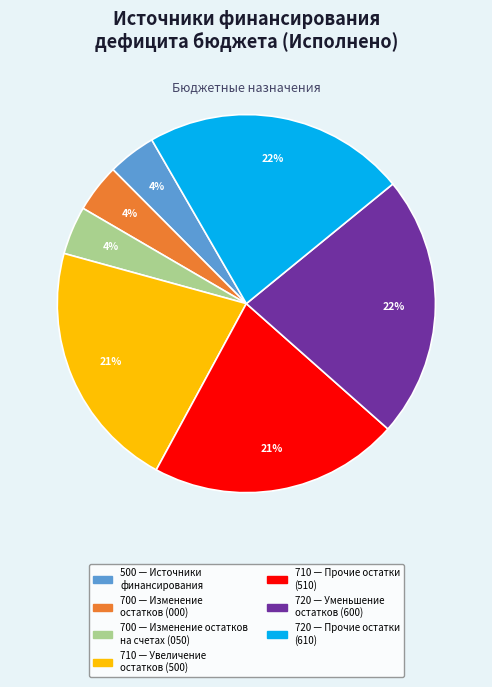

The 710 — Прочие остатки (510) slice represents 16% of the pie. True or false?

False